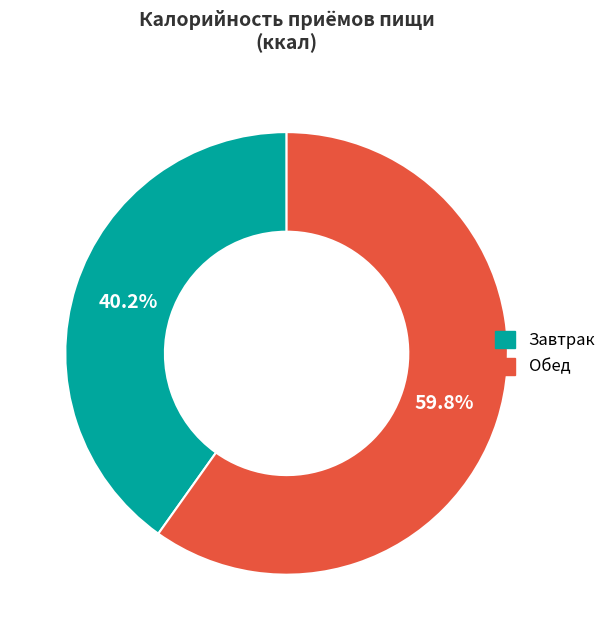

Does any single category account for the majority?

Yes